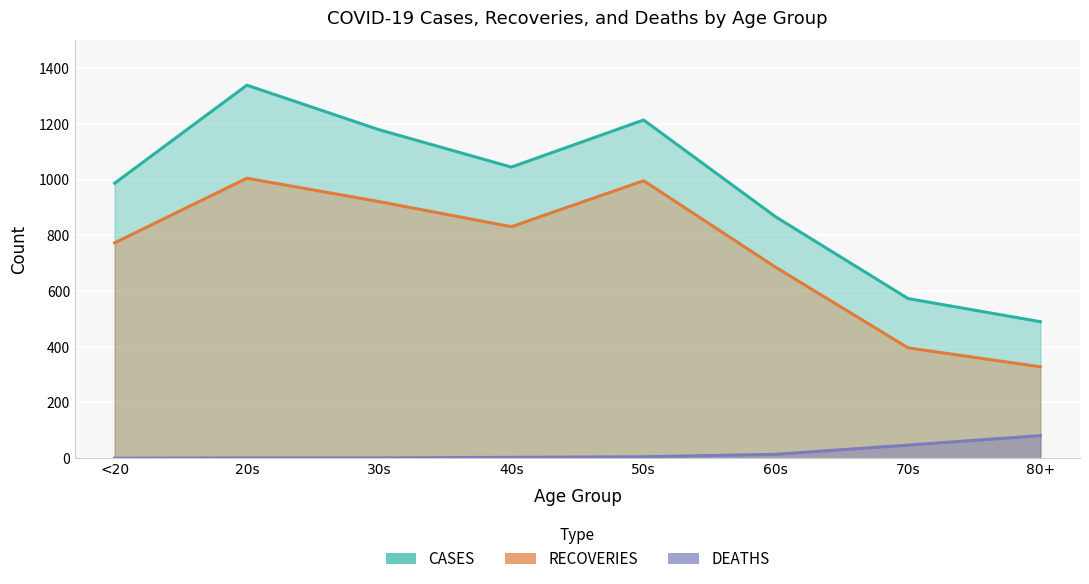

True or false: CASES has more than 2 points higher than both neighbors.

False